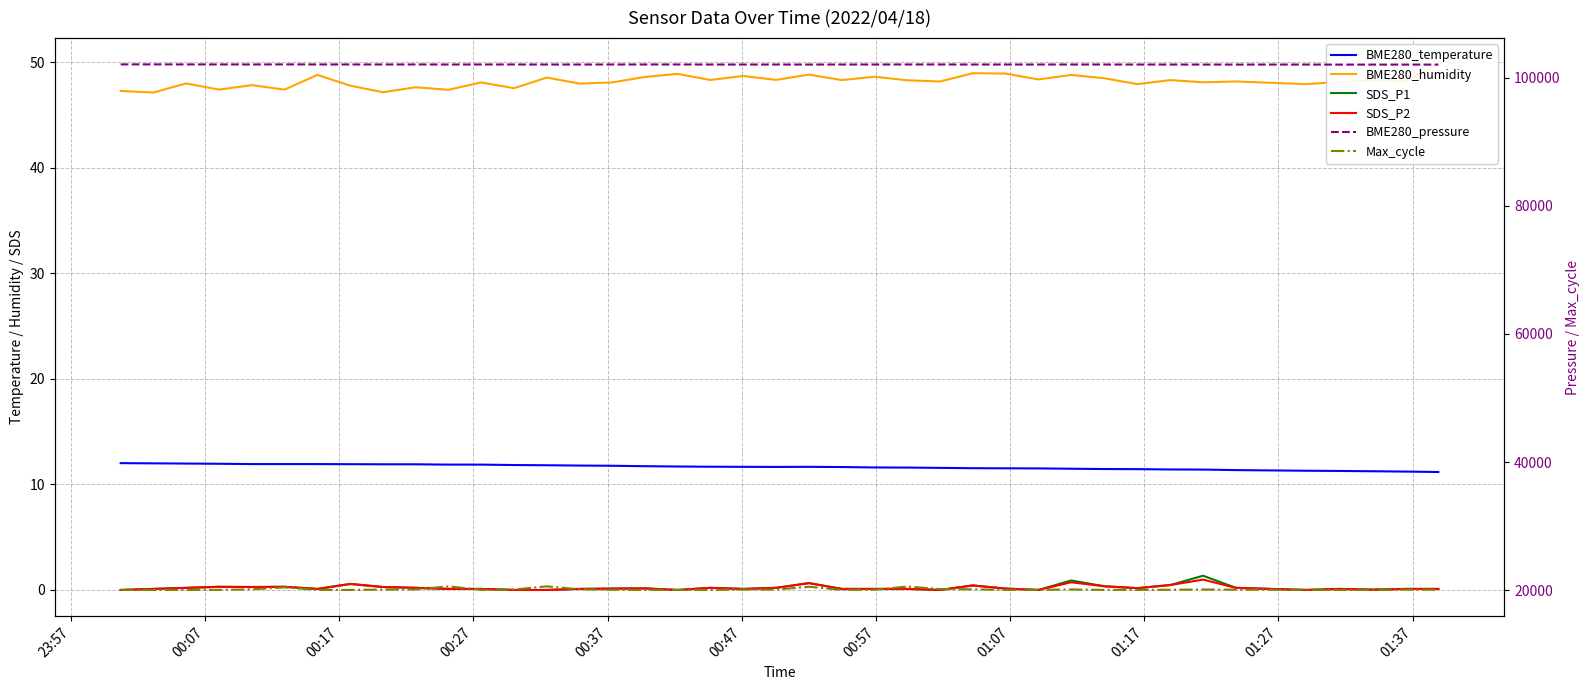

True or false: SDS_P1 has more than 1 points higher than both neighbors.

True